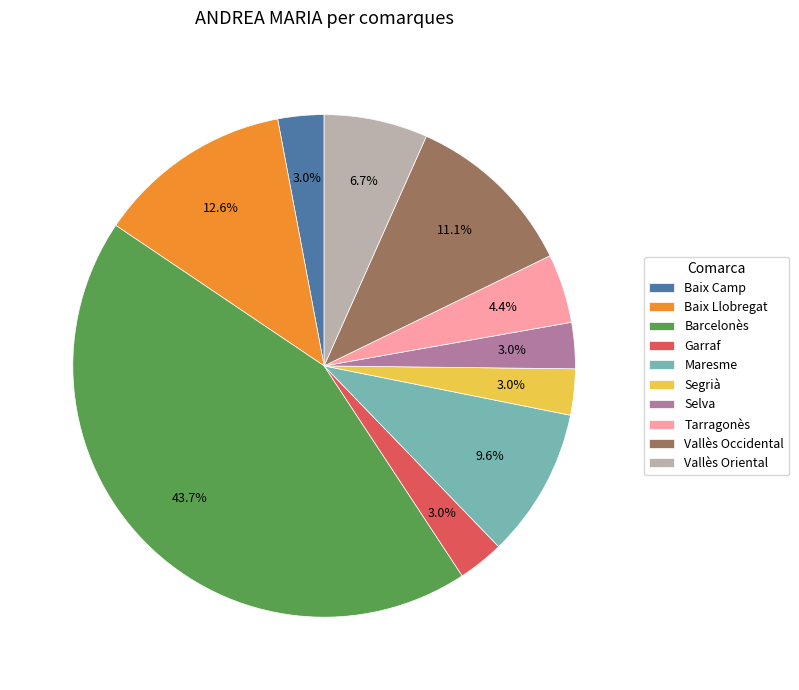

What percentage is NOT represented by Baix Llobregat?

87.4%